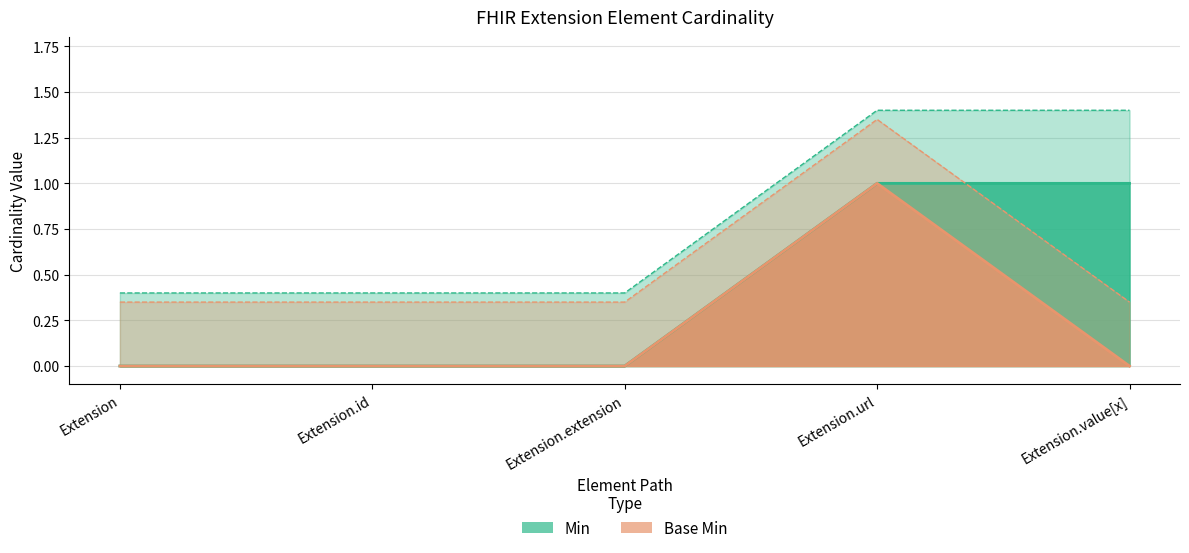

Reading left to right, what are all the values shown in this chart?

Min: Extension=0	Extension.id=0	Extension.extension=0	Extension.url=1	Extension.value[x]=1
Base Min: Extension=0	Extension.id=0	Extension.extension=0	Extension.url=1	Extension.value[x]=0